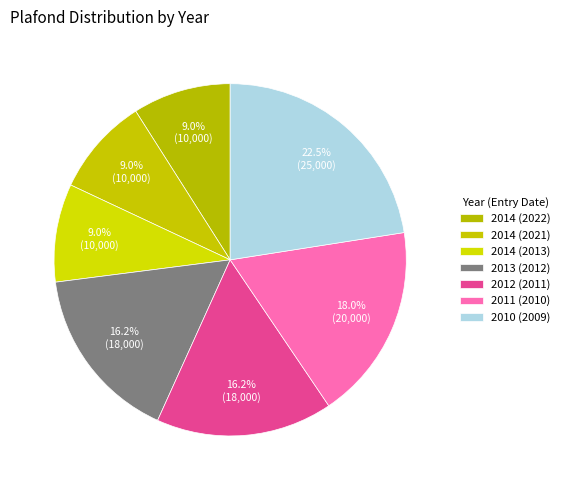

Rank the categories by value from highest to lowest.

2010, 2011, 2013, 2012, 2014, 2014, 2014